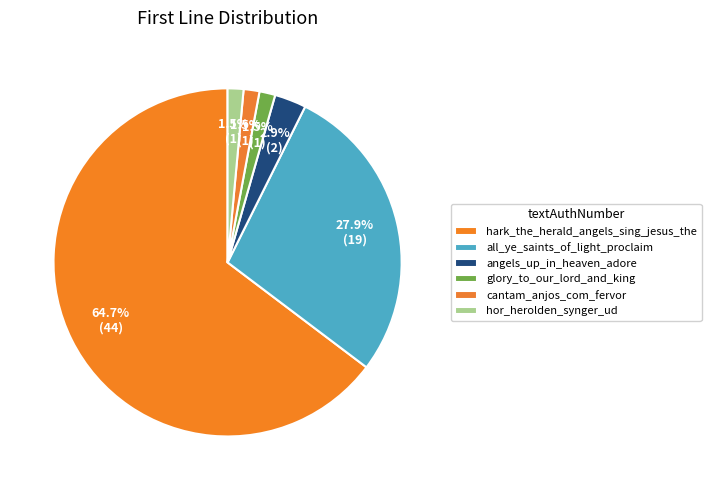

To the nearest percent, what is the average slice percentage?

17%